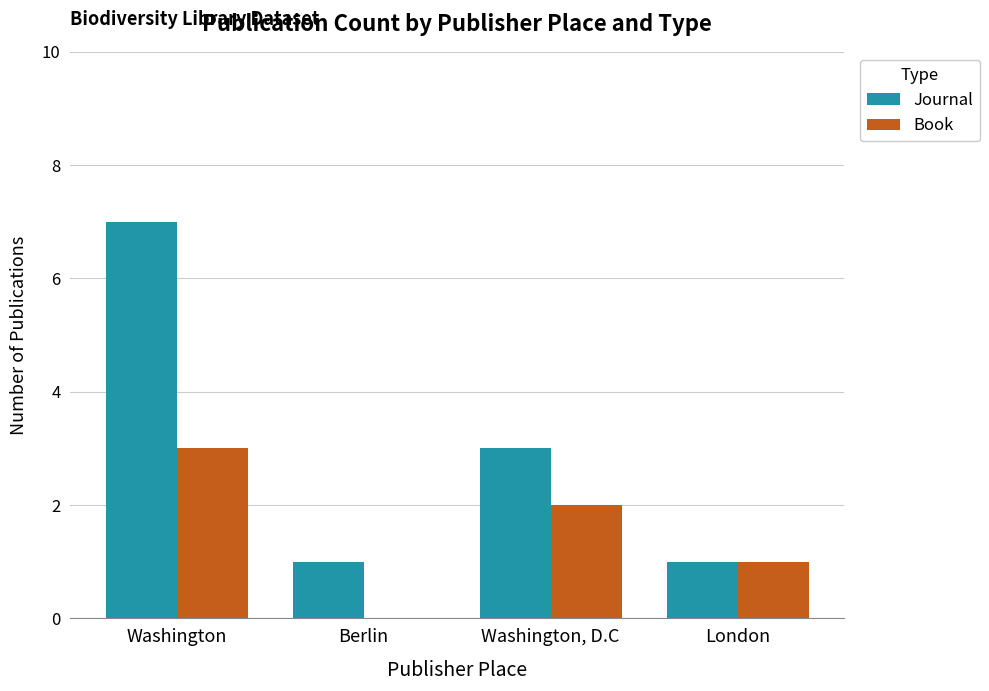

What is the maximum value for Journal?

7